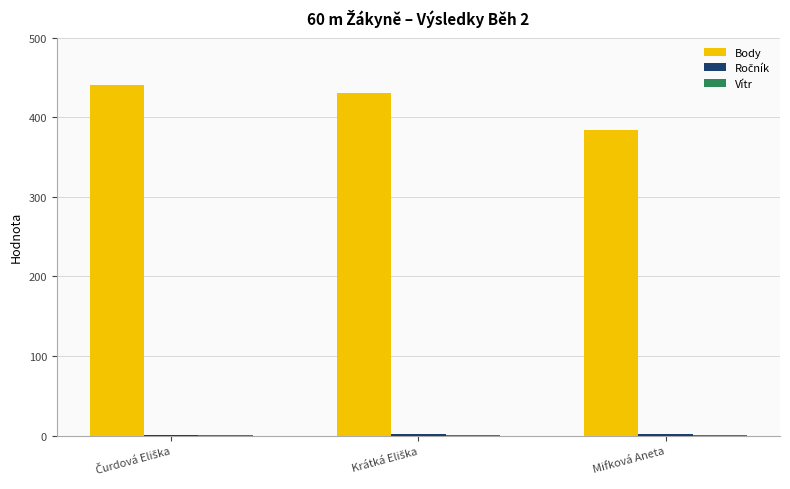

True or false: Ročník has a value of 1.0 at Čurdová Eliška.

True